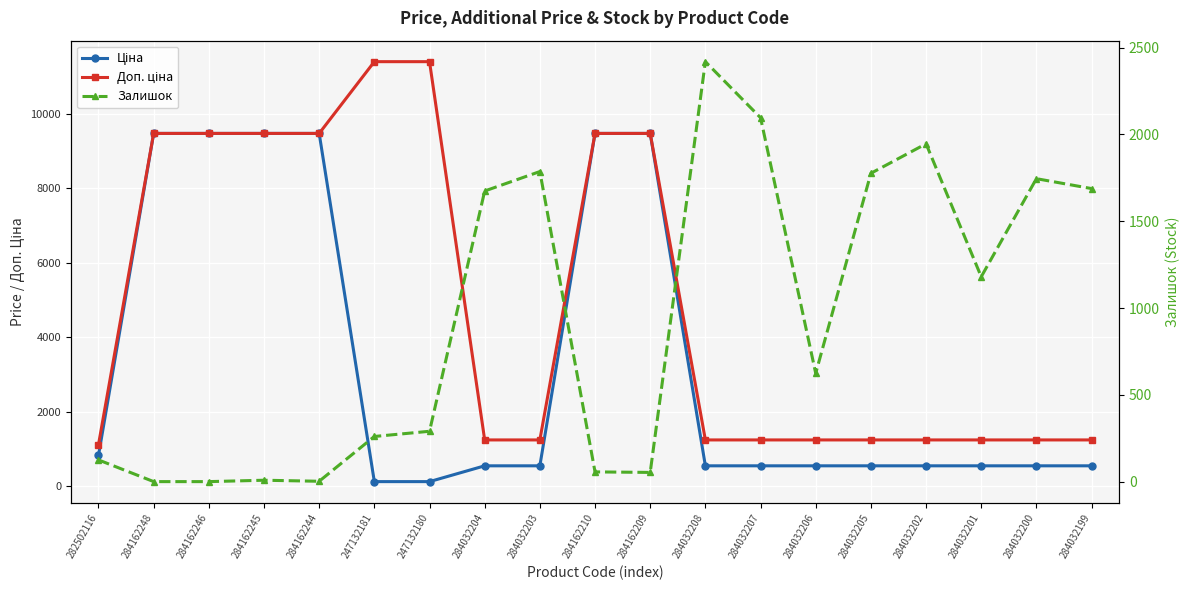

What is the difference between the Ціна values at 284032206 and 247132181?

424.9